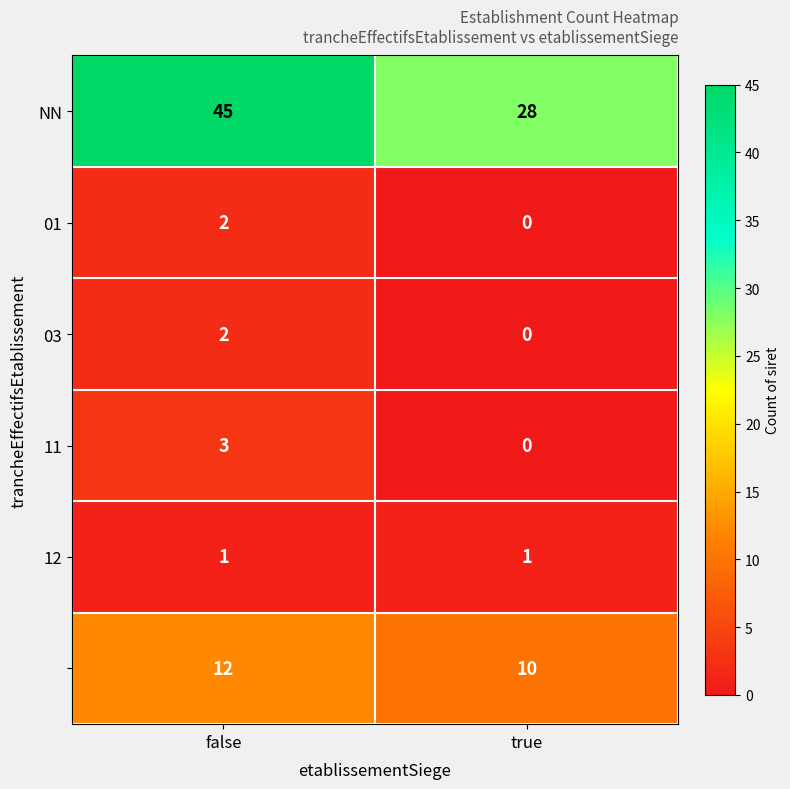

At which category is the sum across all series the highest?

false